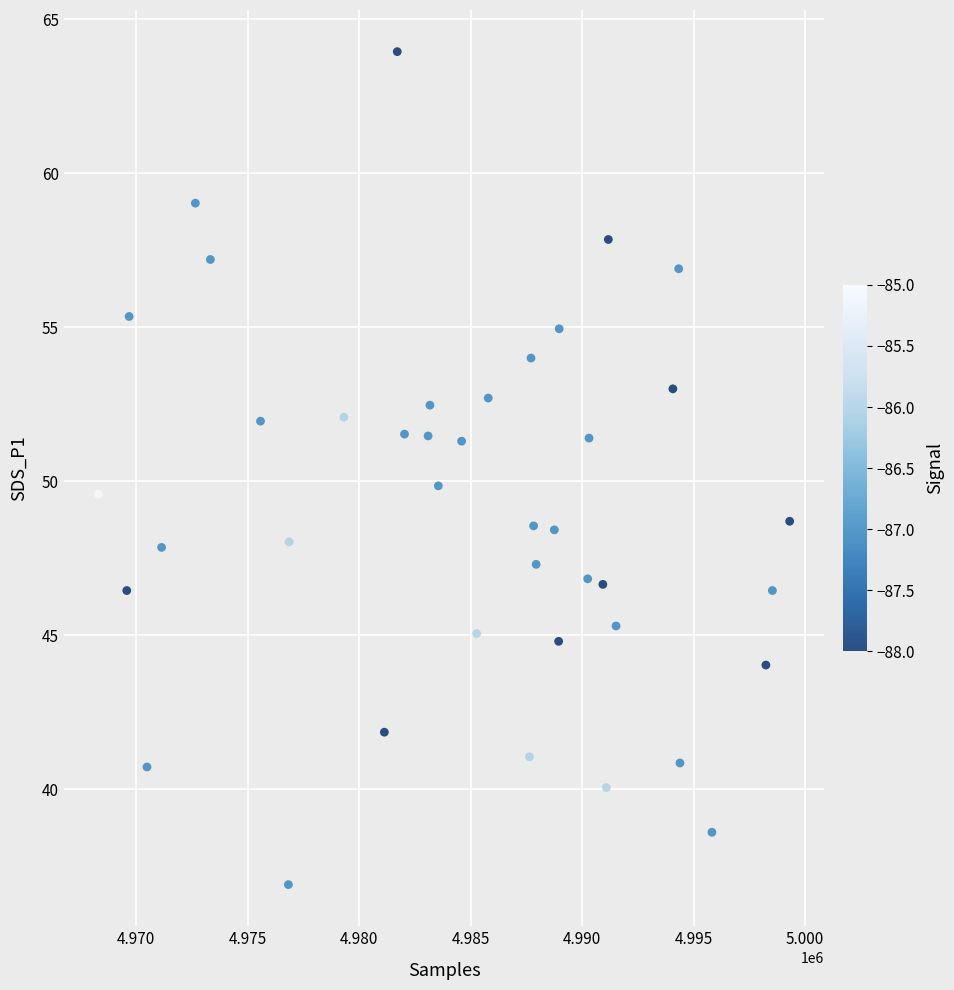

What is the range of X values (max minus min)?

31005.0